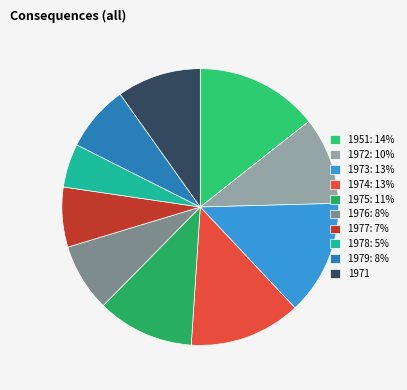

Which slice is the smallest?

1978